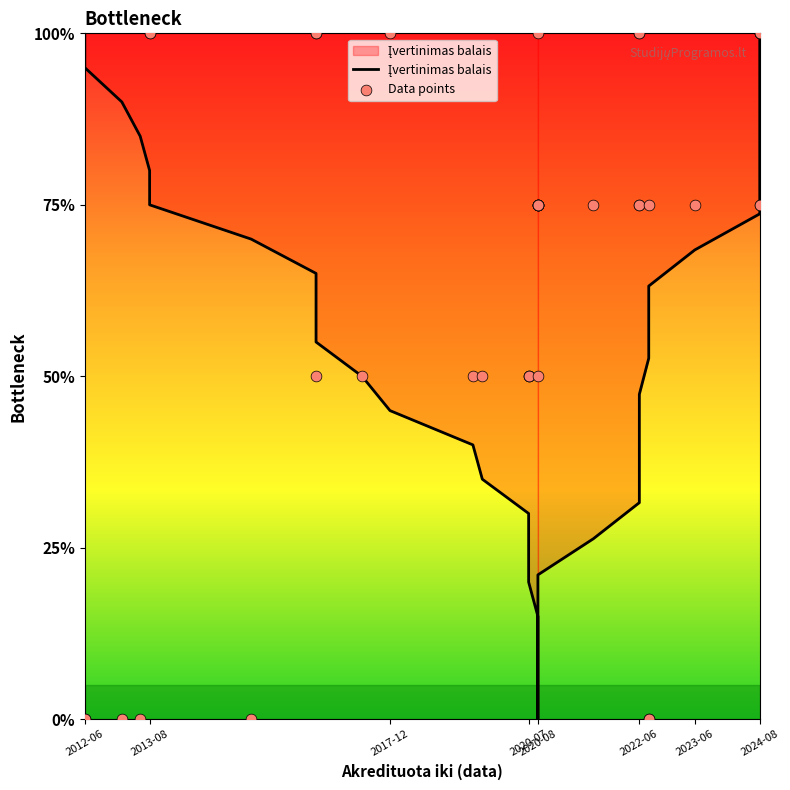

What are all the series names shown in the legend?

Įvertinimas balais, Data points